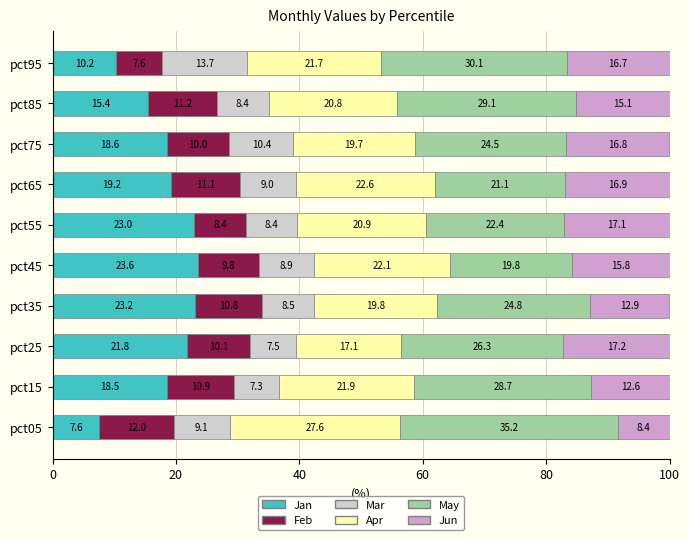

At which label does Jan reach its minimum?

pct05